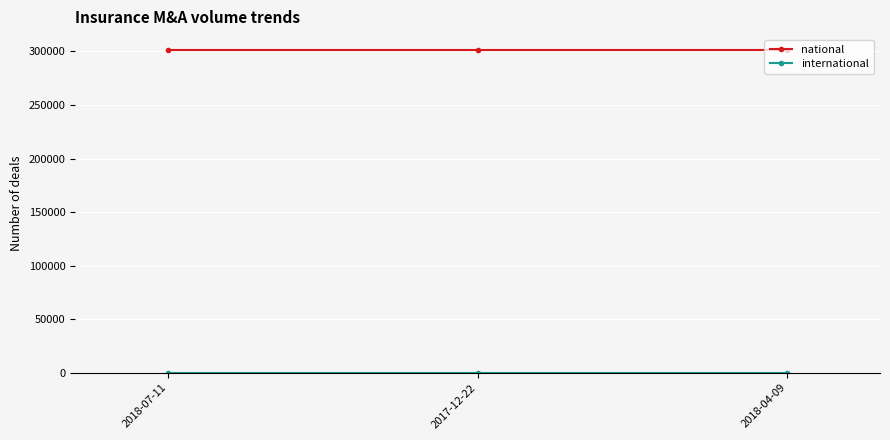

What is the value of the national point at the 3rd from the left?

301091